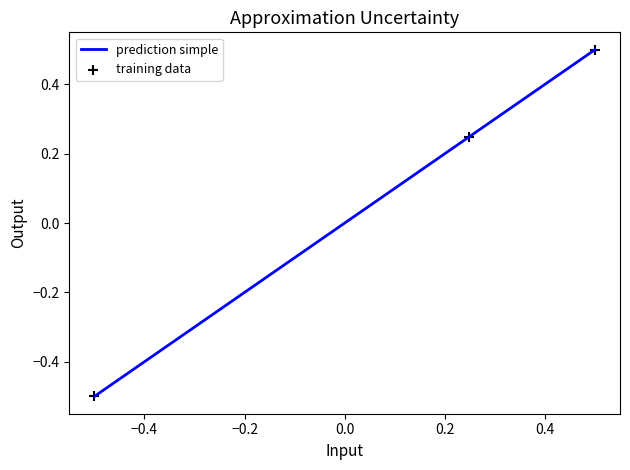

What is the difference between the maximum and second lowest values?

0.3